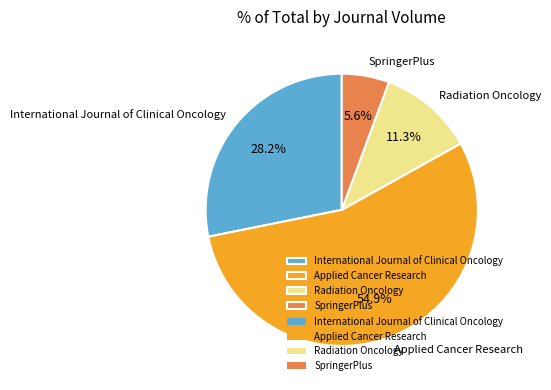

Which has a higher value, SpringerPlus or International Journal of Clinical Oncology?

International Journal of Clinical Oncology